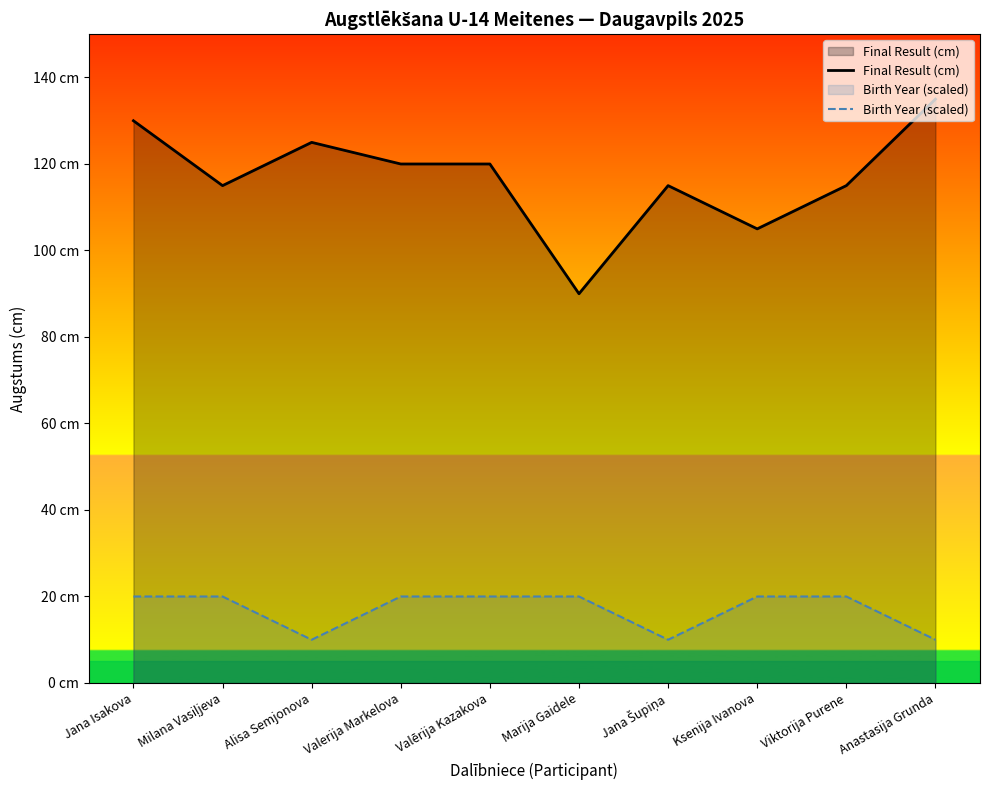

At how many categories does at least one series exceed 53?

10